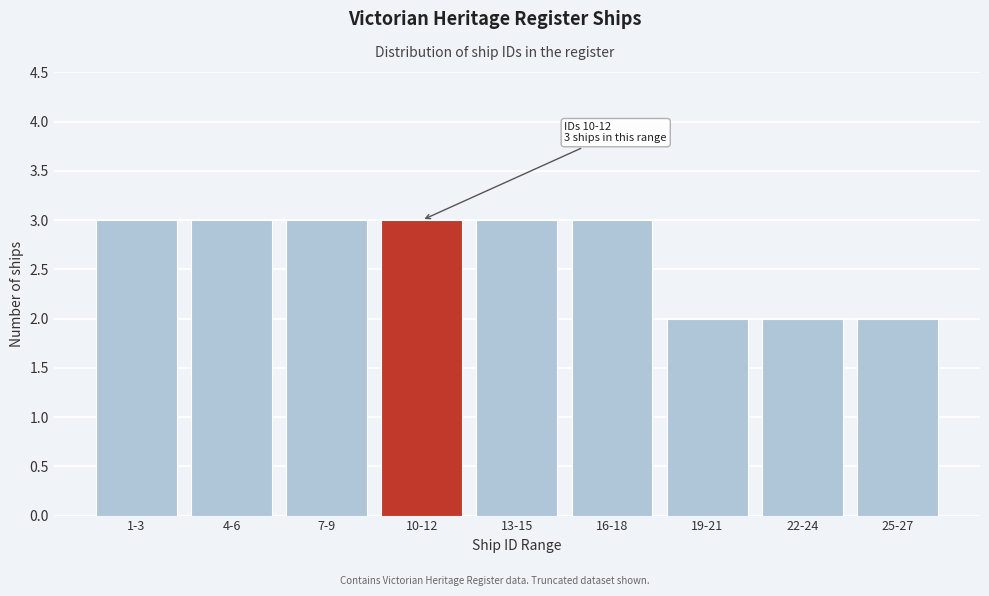

Reading right to left, what are all the values shown in this chart?

25-27=2	22-24=2	19-21=2	16-18=3	13-15=3	10-12=3	7-9=3	4-6=3	1-3=3